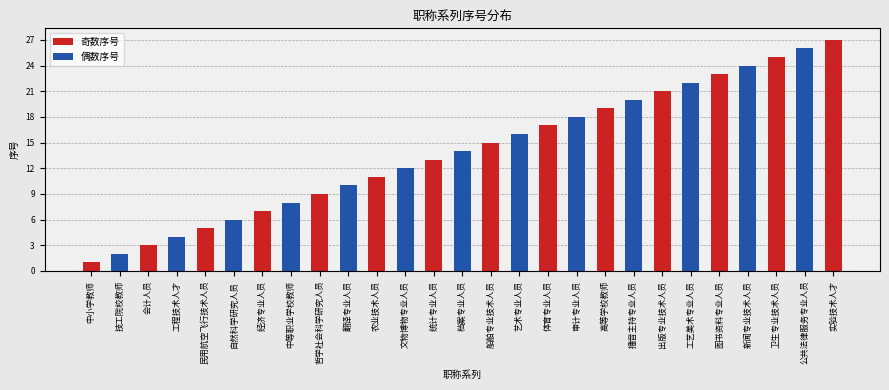

How many bars are there in total?

27